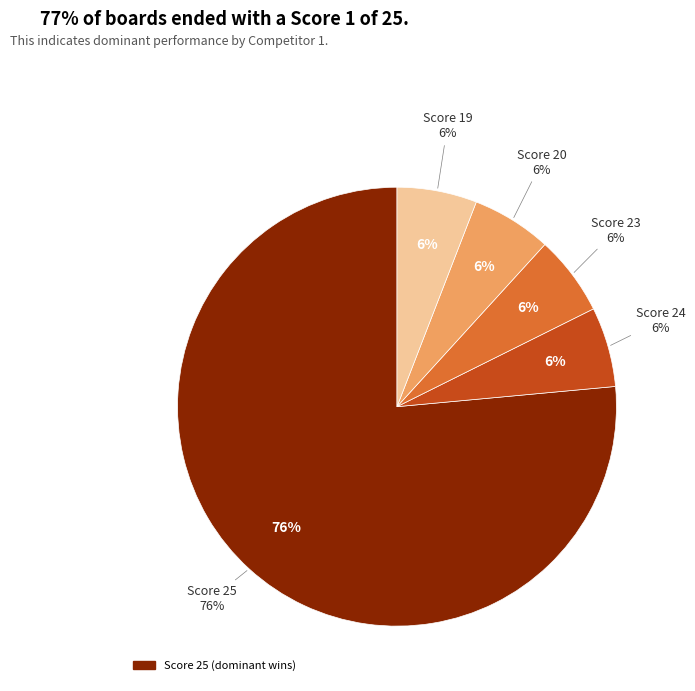

How many segments does this pie chart have?

5